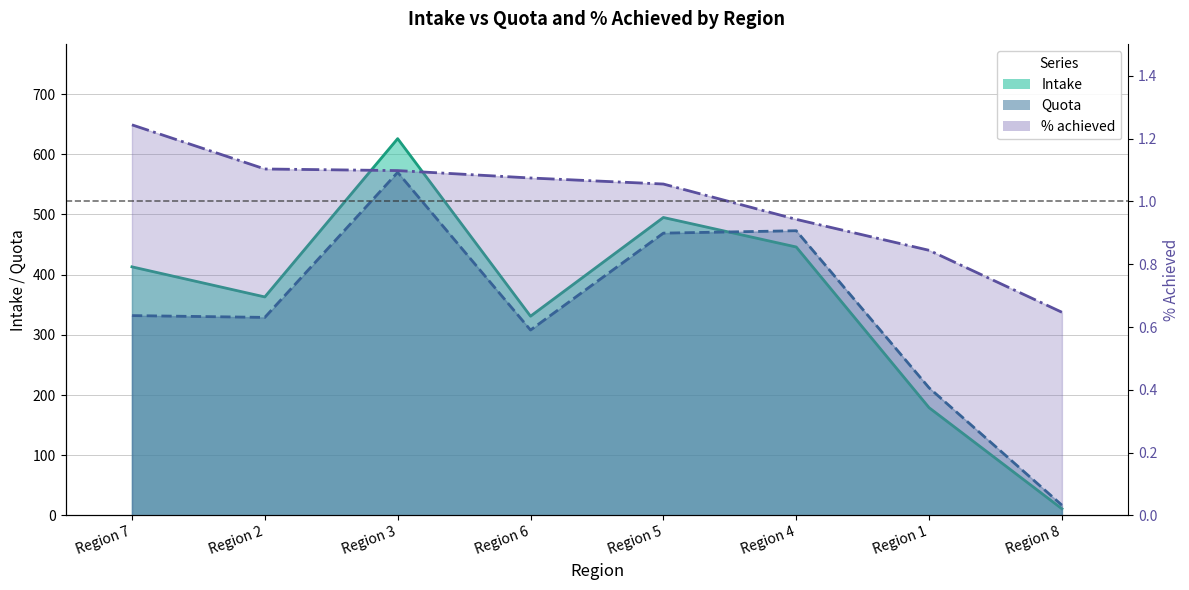

Between Region 3 and Region 1, which is larger?

Region 3